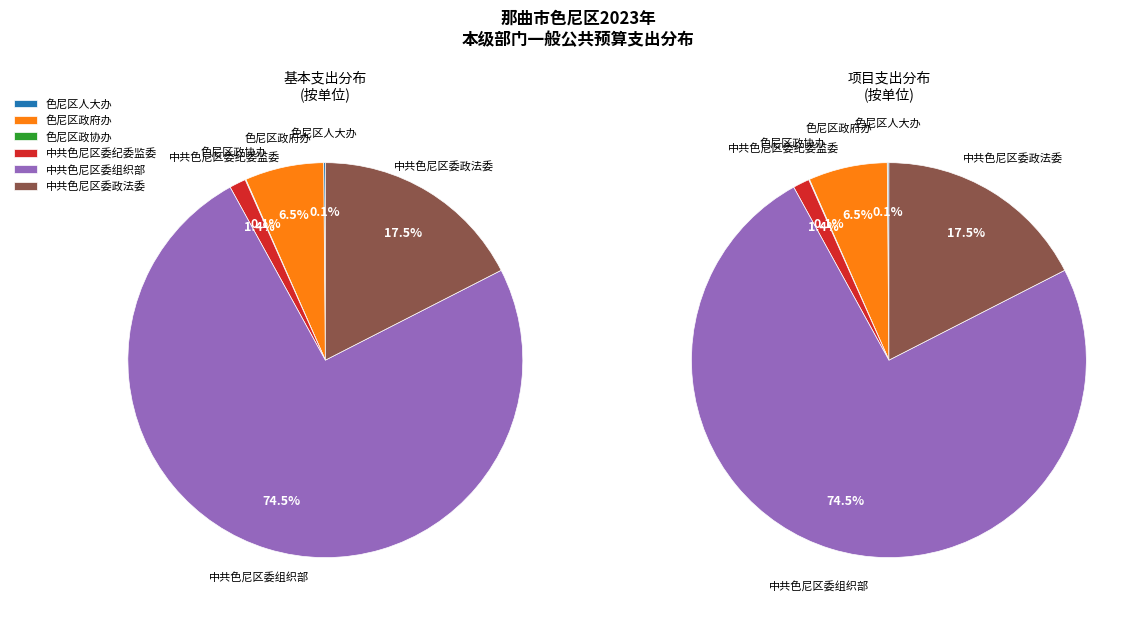

To the nearest percent, what is the difference between the 中共色尼区委纪委监委 and 色尼区人大办 slice percentages?

1%